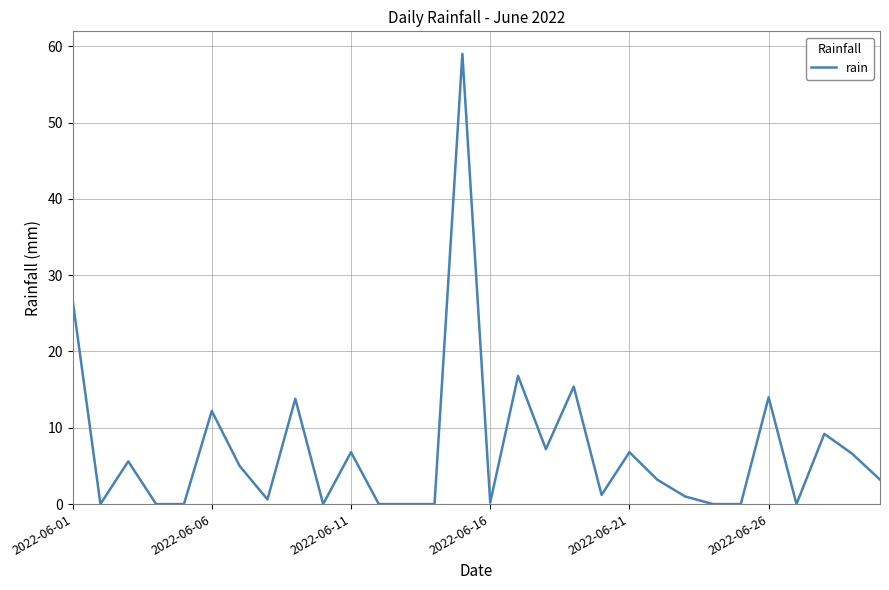

What is the maximum value shown in the chart?

59.0